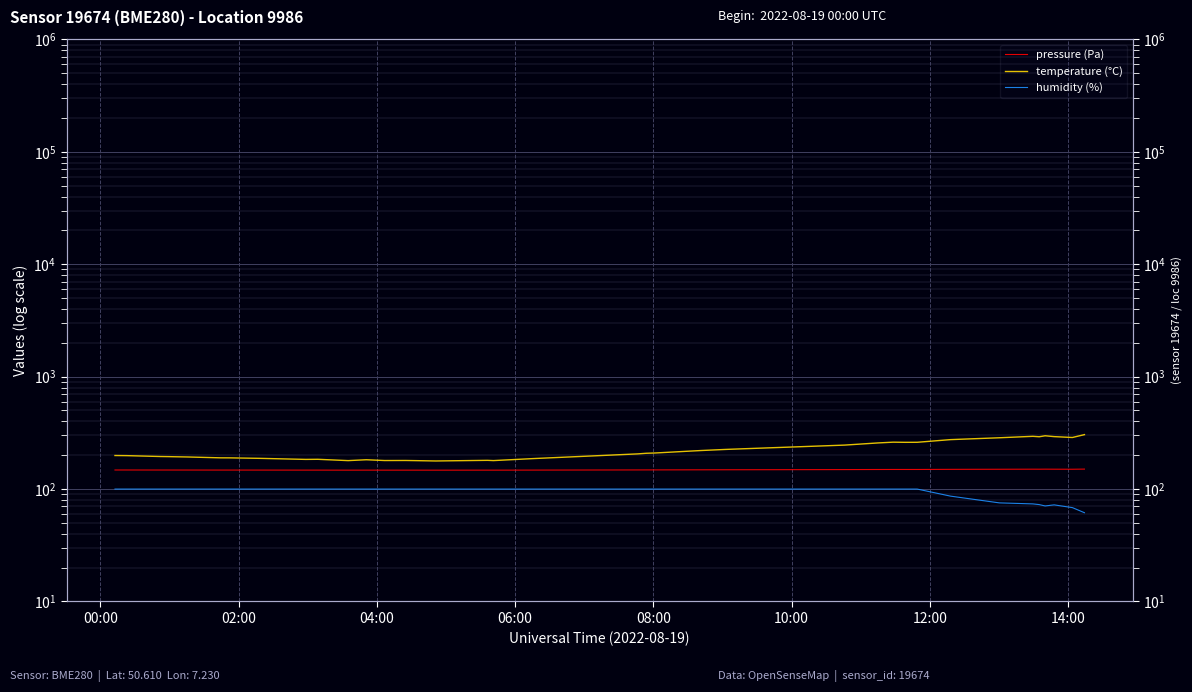

Reading right to left, transcribe all the data shown in this chart.

pressure (Pa): 150.5	150.1	150.2	150.3	150.2	150.3	150.0	149.8	149.4	149.4	149.4	149.3	149.0	148.6	148.5	148.3	148.3	148.1	148.0	148.0	147.5	147.3	147.3	147.3	147.3	147.3	147.3	147.4	147.3	147.4	147.4	147.5	147.6	147.6	147.7	147.7	147.7	147.7	147.8	147.8
temperature (°C): 305.0	287.6	292.8	297.9	291.9	294.6	286.0	275.3	260.7	260.5	261.3	257.3	246.1	228.9	225.2	220.2	217.3	209.4	208.2	205.5	186.7	179.2	180.1	177.8	179.1	179.6	179.4	182.3	179.1	184.0	183.6	187.6	189.5	189.6	193.0	193.8	194.3	194.8	198.3	198.8
humidity (%): 61.6	68.4	72.3	70.8	72.8	73.8	75.3	86.5	100.0	100.0	100.0	100.0	100.0	100.0	100.0	100.0	100.0	100.0	100.0	100.0	100.0	100.0	100.0	100.0	100.0	100.0	100.0	100.0	100.0	100.0	100.0	100.0	100.0	100.0	100.0	100.0	100.0	100.0	100.0	100.0